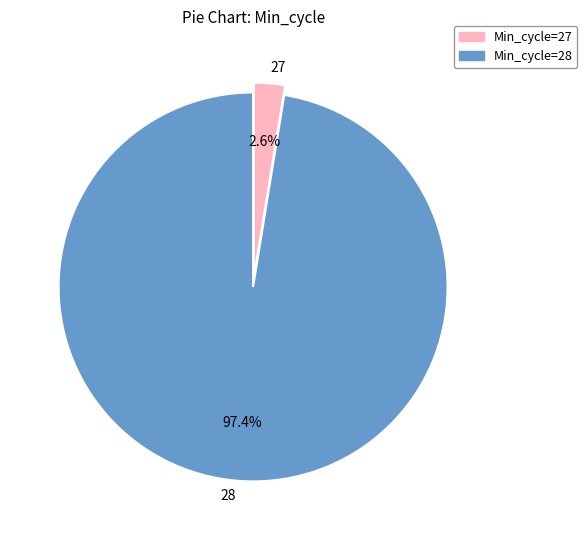

Rank the categories by value from lowest to highest.

27, 28